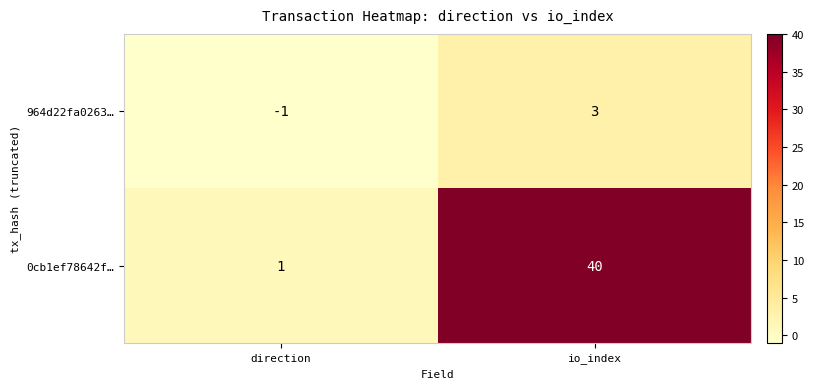

Which series has the largest range (max minus min)?

0cb1ef78642f…